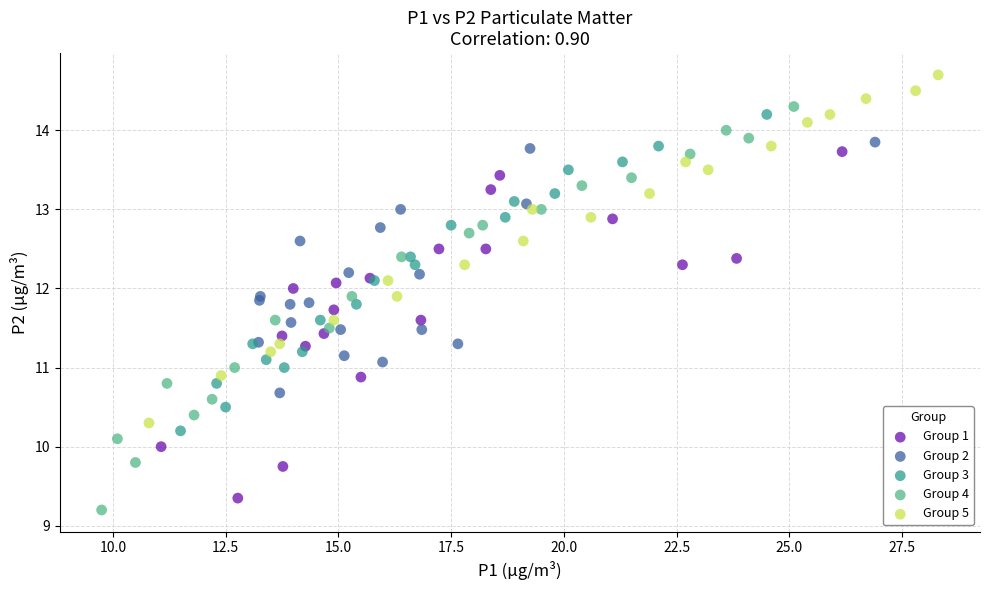

Which series contains the highest Y value?

Group 5